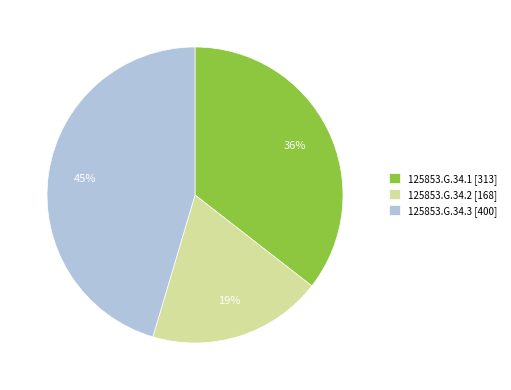

Combined, do 125853.G.34.1 and 125853.G.34.2 account for over 50%?

Yes